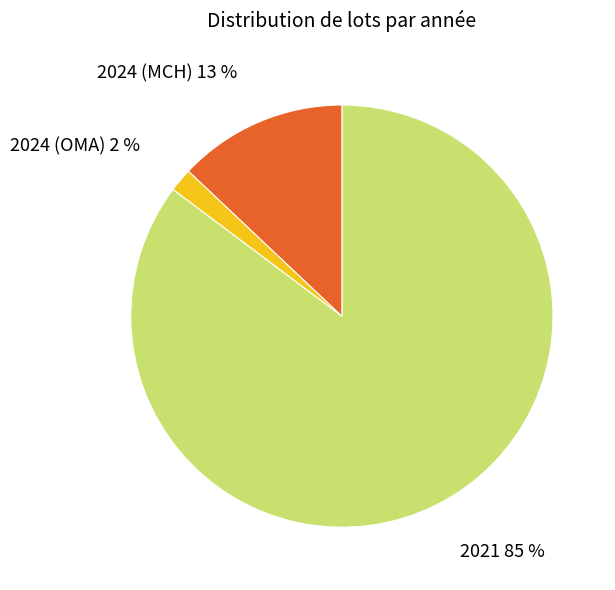

To the nearest percent, what is the difference between the largest and smallest slice percentages?

83%